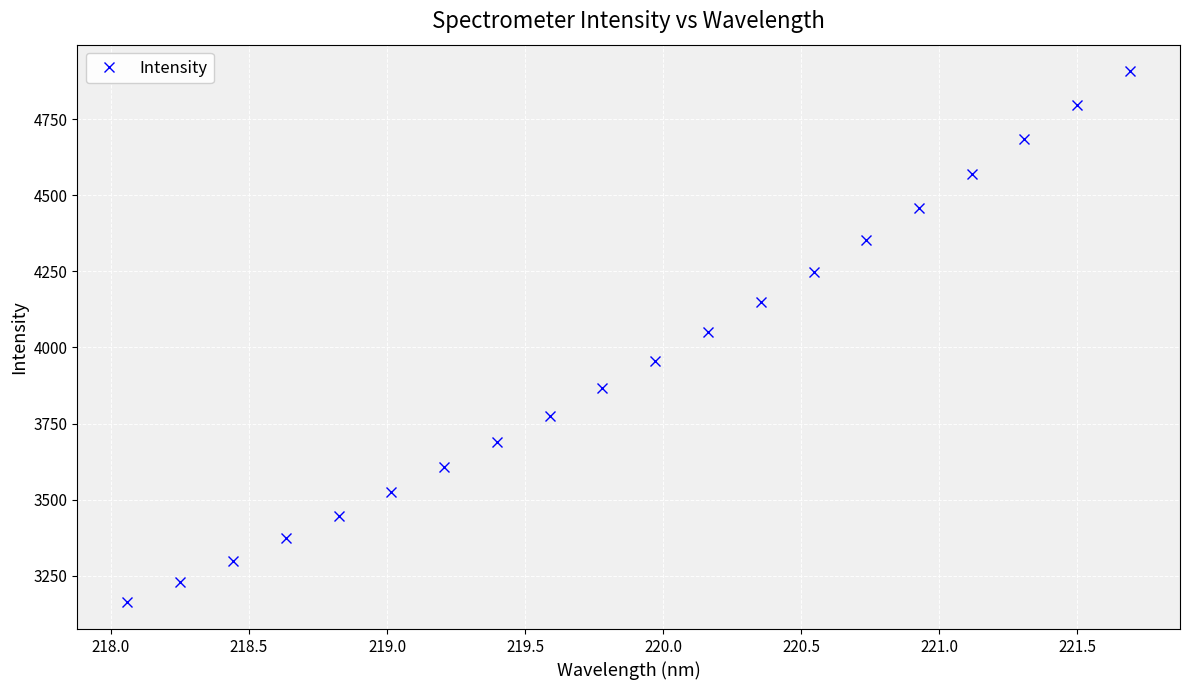

What is the average value?

3957.1